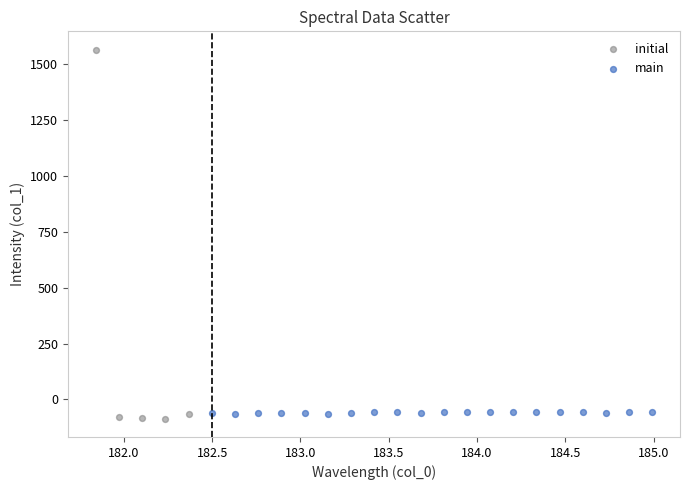

Which series reaches the maximum Y coordinate?

initial